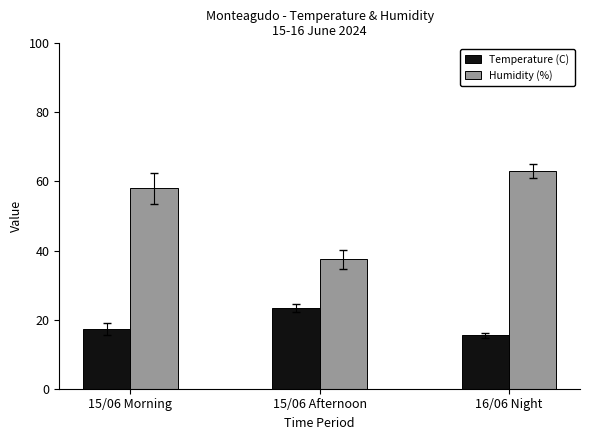

Rank the categories by Temperature (C) value from lowest to highest.

16/06 Night, 15/06 Morning, 15/06 Afternoon